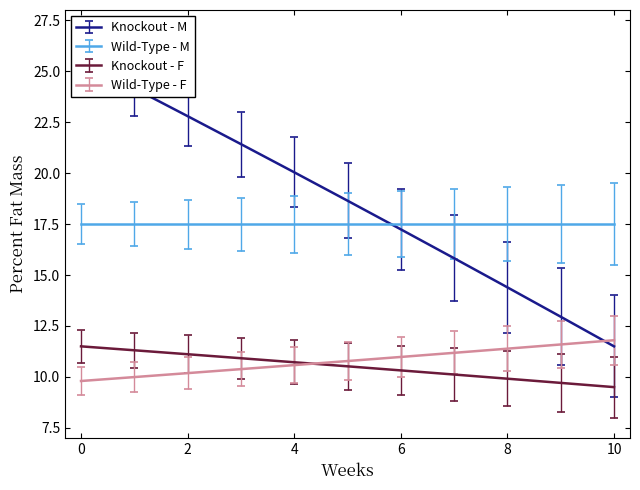

List the labels in order of Knockout - M value, smallest first.

10, 9, 8, 7, 6, 5, 4, 3, 2, 1, 0